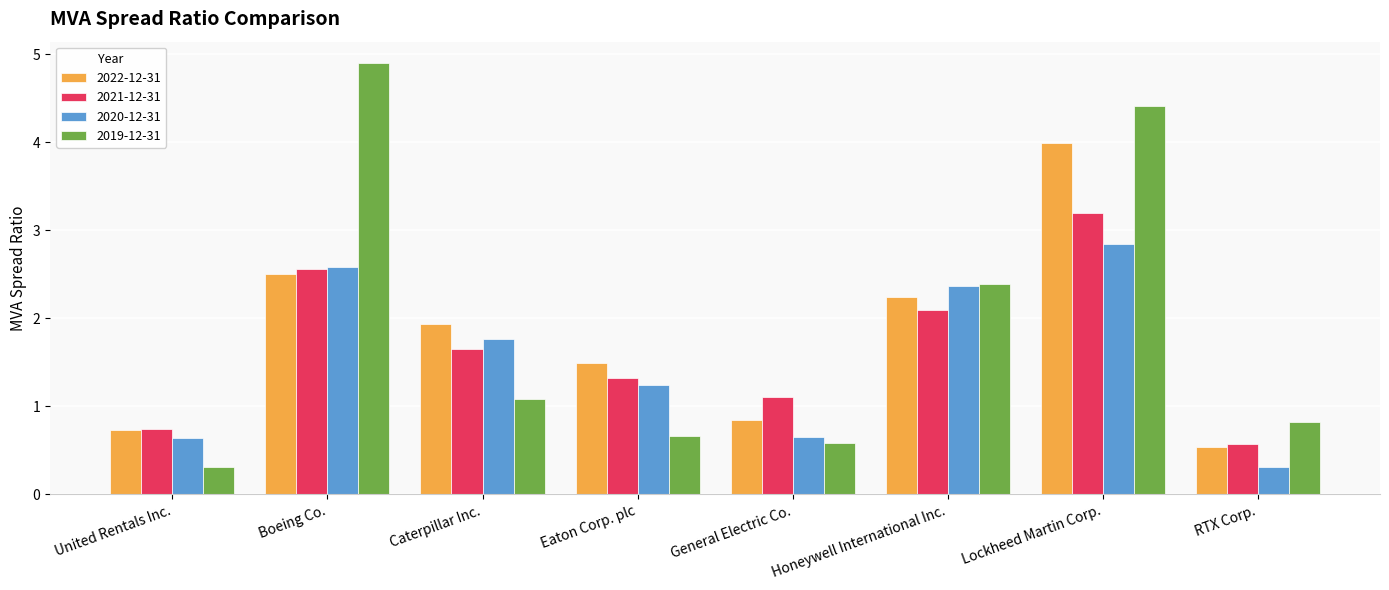

Does the chart contain stacked bars?

No